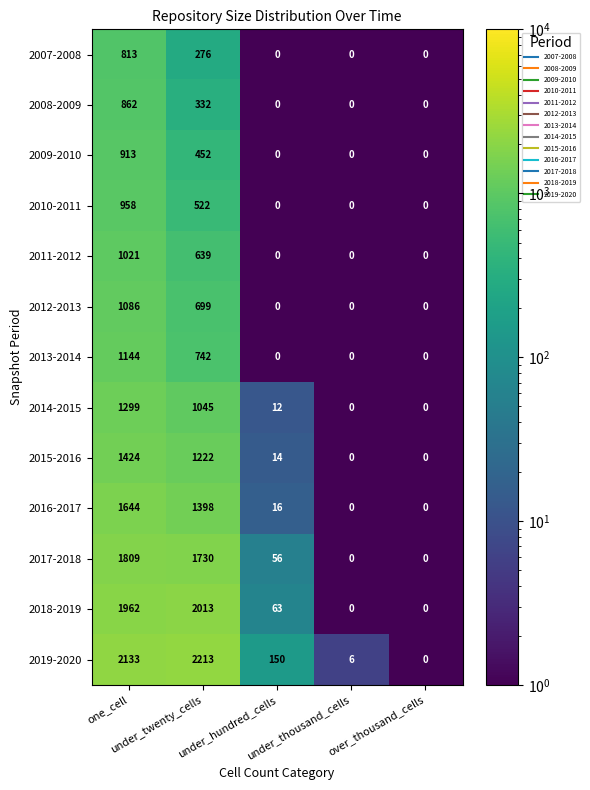

What is the highest value of the 2019-2020 series?

2213